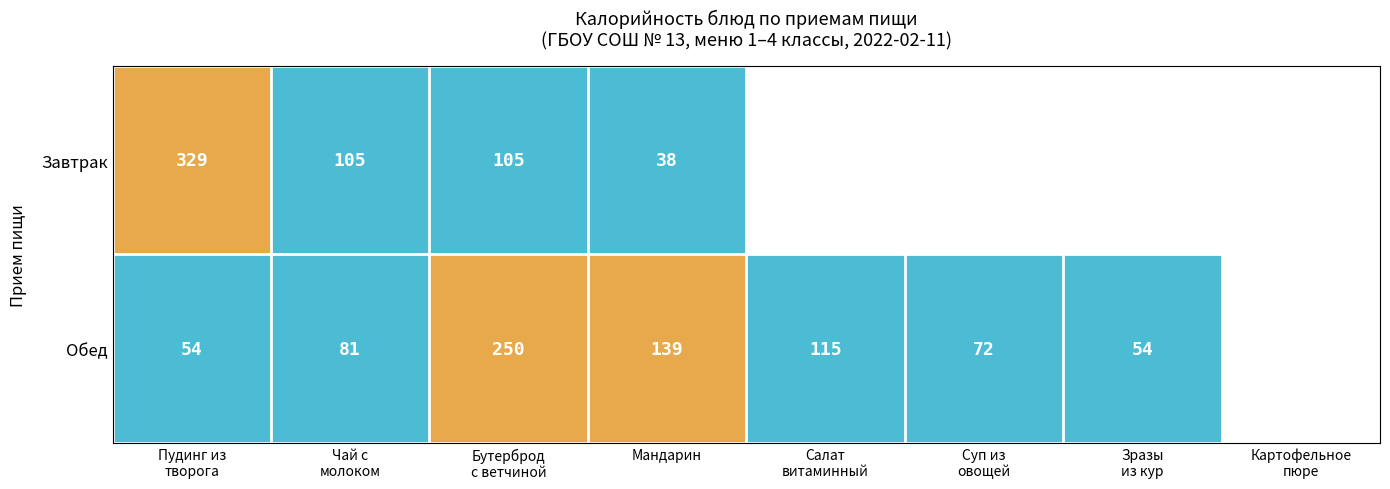

The value of Обед at Мандарин is 139. True or false?

True